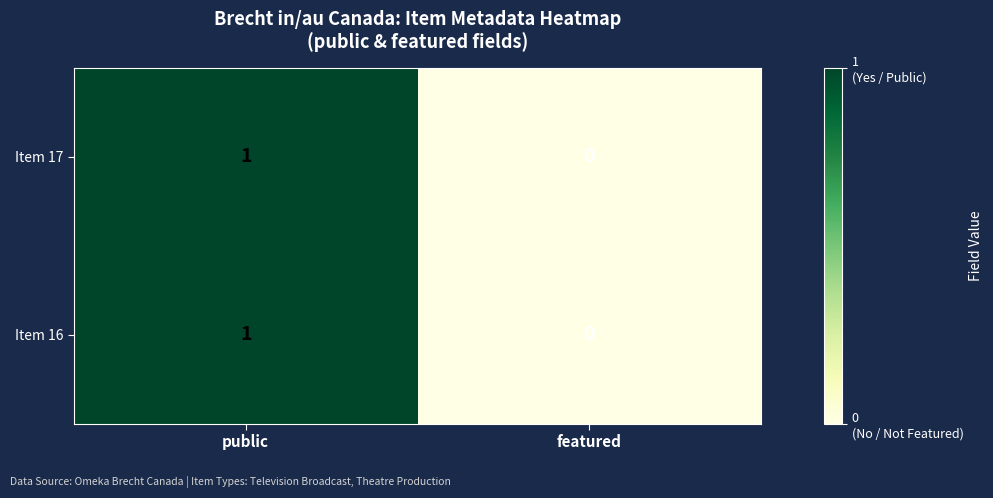

At which category is the sum across all series the highest?

public